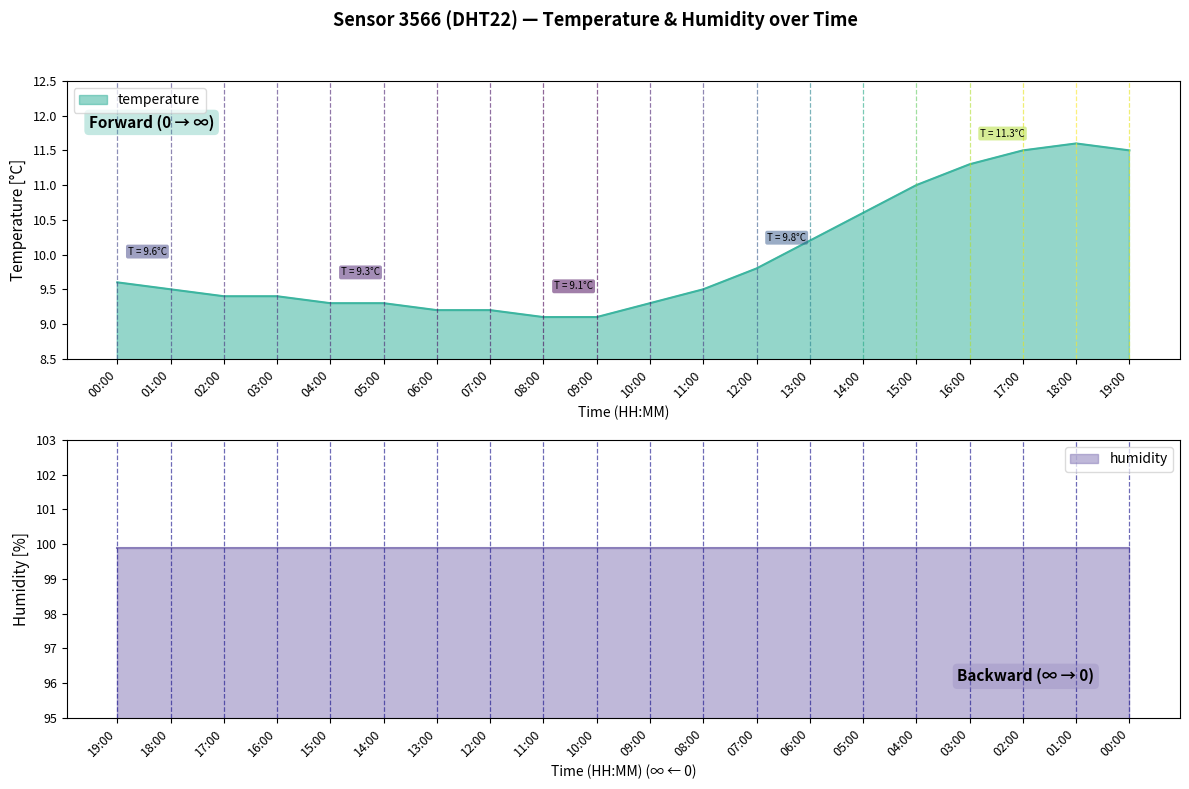

Approximately how many times larger is the value at 03:00 compared to 17:00?

0.8